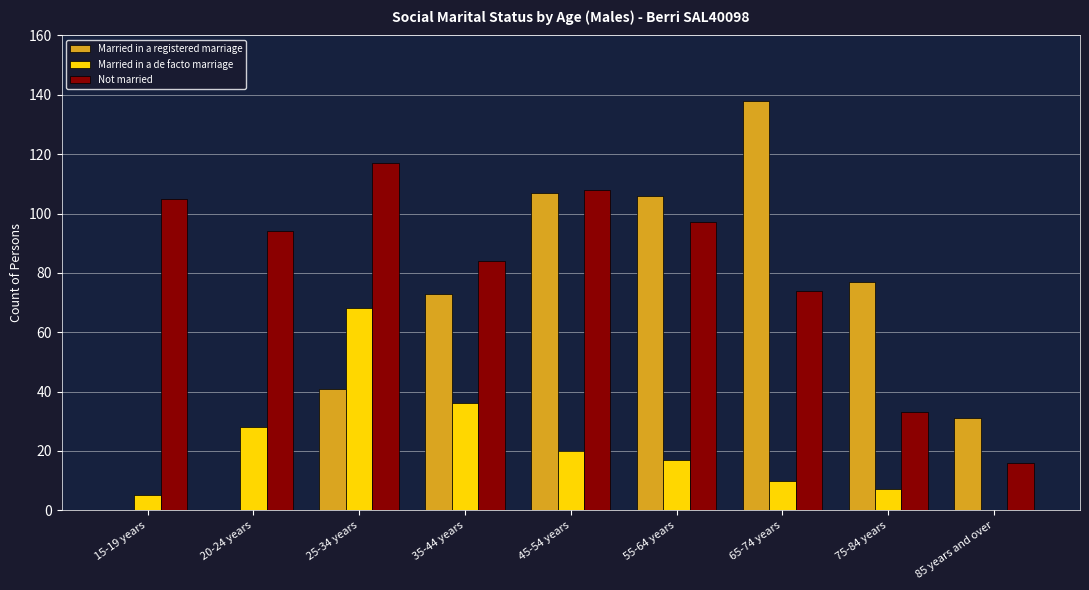

Which series changed the most between 35-44 years and 55-64 years?

Married in a registered marriage